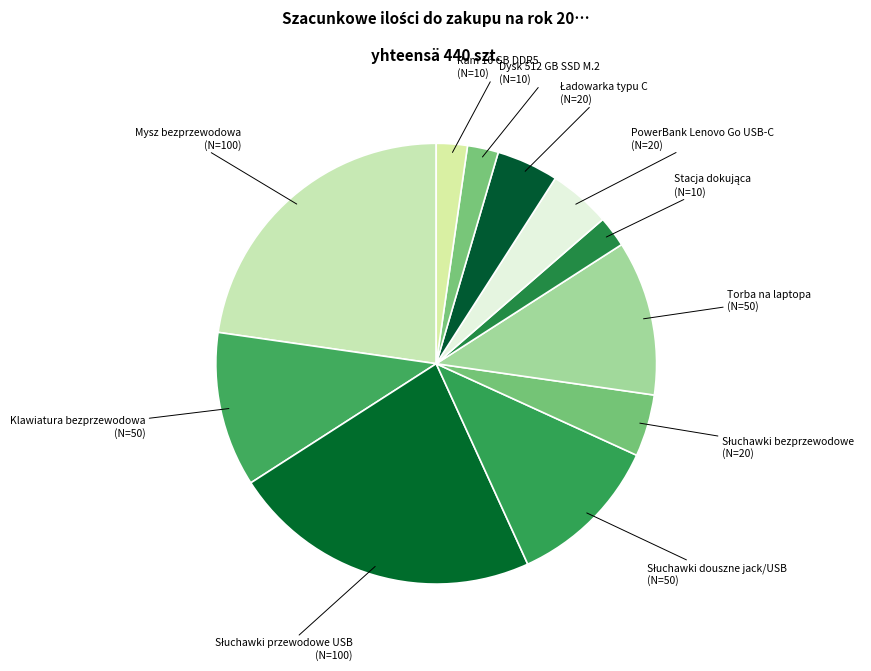

Is it true that Dysk 512 GB SSD M.2 is 11% of the pie?

False